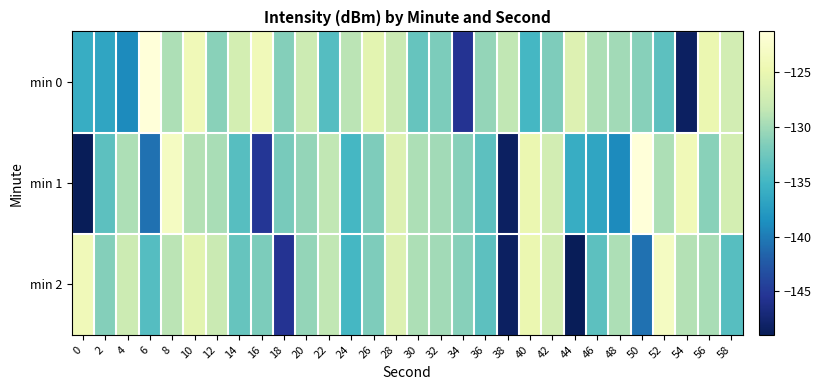

Reading left to right, list all the values displayed in this chart.

min 0: 0=-135.9	2=-136.6	4=-138.9	6=-121.3	8=-129.4	10=-124.1	12=-131.2	14=-127.1	16=-124.0	18=-131.4	20=-127.7	22=-133.9	24=-128.8	26=-125.6	28=-127.9	30=-133.1	32=-131.8	34=-145.5	36=-130.6	38=-128.5	40=-134.9	42=-131.7	44=-126.2	46=-129.5	48=-130.0	50=-131.2	52=-133.6	54=-148.4	56=-124.9	58=-127.2
min 1: 0=-149.0	2=-133.5	4=-129.5	6=-140.7	8=-123.3	10=-129.1	12=-129.6	14=-133.9	16=-145.3	18=-132.0	20=-130.6	22=-128.5	24=-134.9	26=-131.7	28=-126.2	30=-129.5	32=-130.0	34=-131.2	36=-133.6	38=-148.4	40=-124.9	42=-127.2	44=-135.9	46=-136.6	48=-138.9	50=-121.3	52=-129.4	54=-124.1	56=-131.2	58=-127.1
min 2: 0=-124.0	2=-131.4	4=-127.7	6=-133.9	8=-128.8	10=-125.6	12=-127.9	14=-133.1	16=-131.8	18=-145.5	20=-130.6	22=-128.5	24=-134.9	26=-131.7	28=-126.2	30=-129.5	32=-130.0	34=-131.2	36=-133.6	38=-148.4	40=-124.9	42=-127.2	44=-149.0	46=-133.5	48=-129.5	50=-140.7	52=-123.3	54=-129.1	56=-129.6	58=-133.9